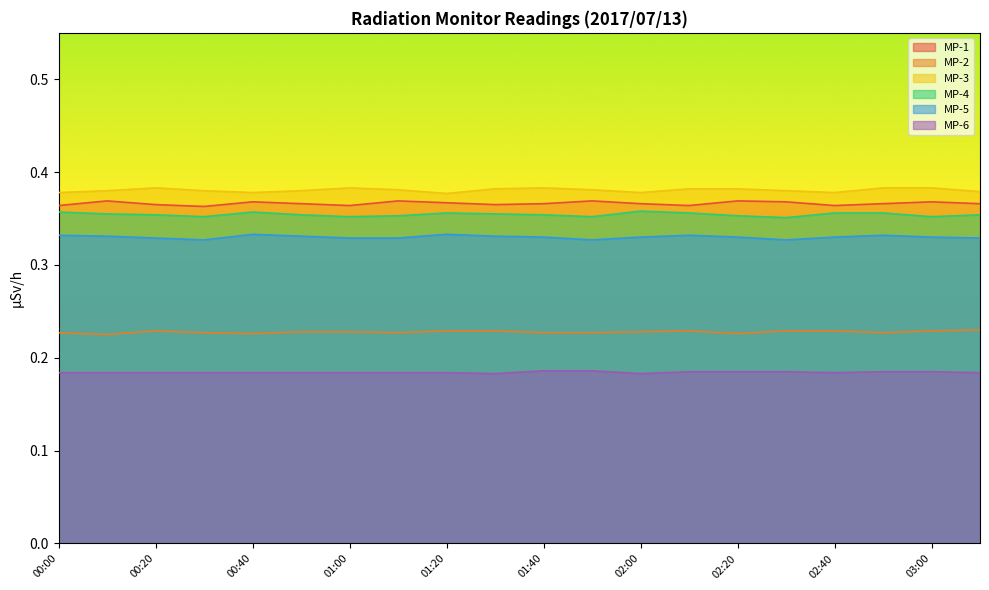

What is the sum of the MP-3 values at 02:50 and 01:10?

0.8